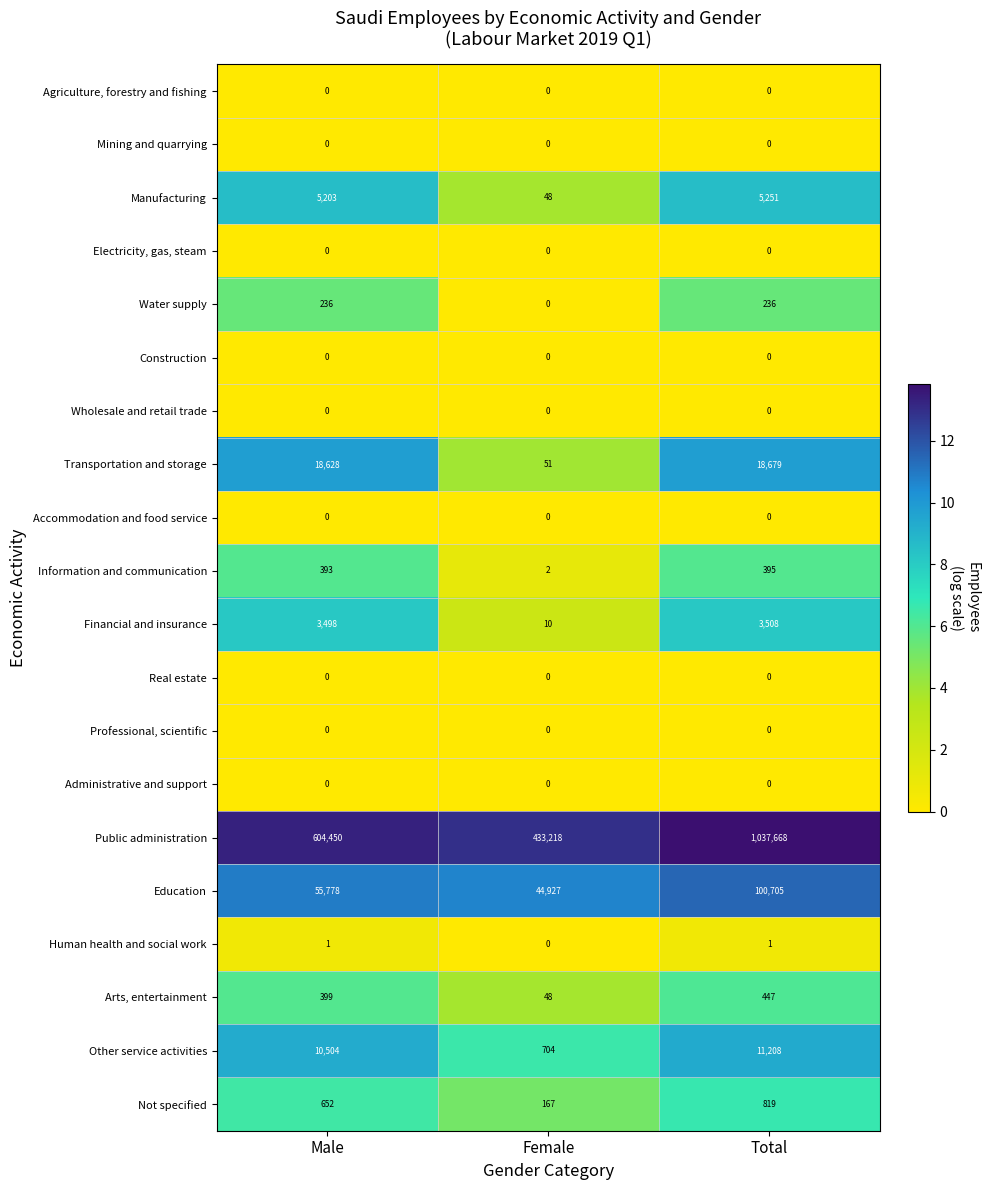

True or false: Transportation and storage has a value of 18679 at Total.

True